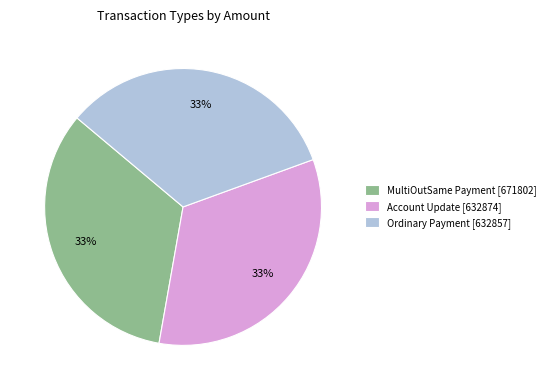

To the nearest percent, what is the difference between the largest and smallest slice percentages?

0%